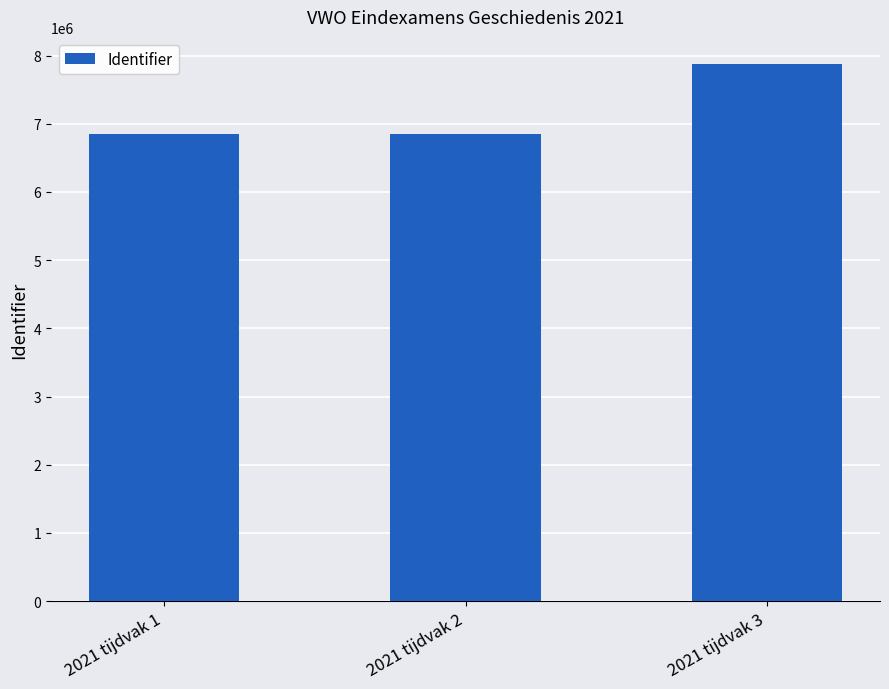

How many distinct data groups are displayed?

1